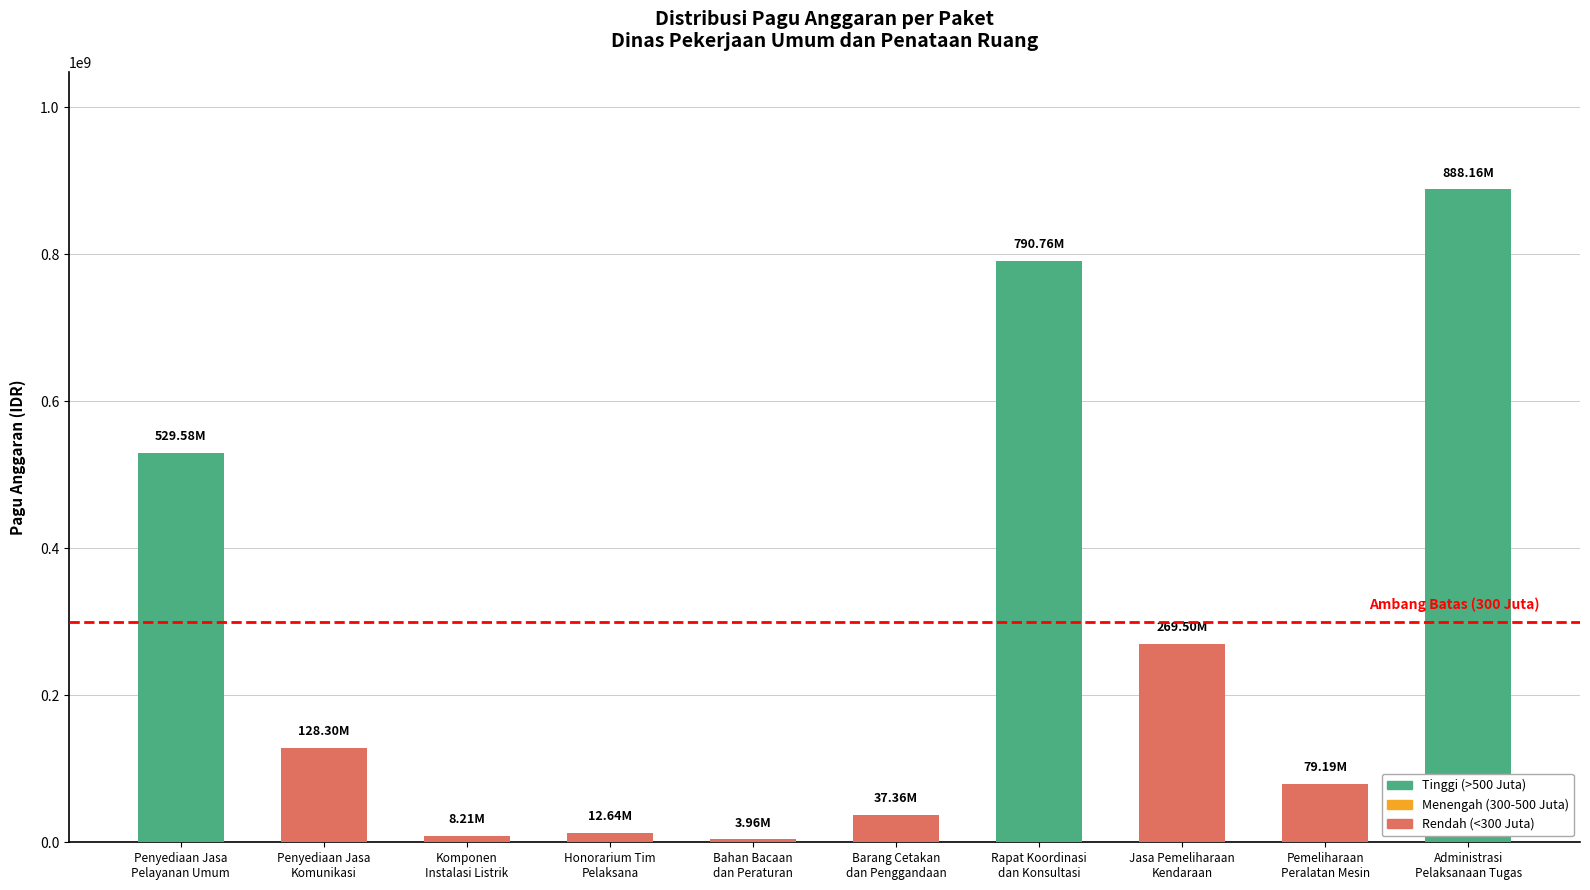

What is the sum of all values?

2747658700